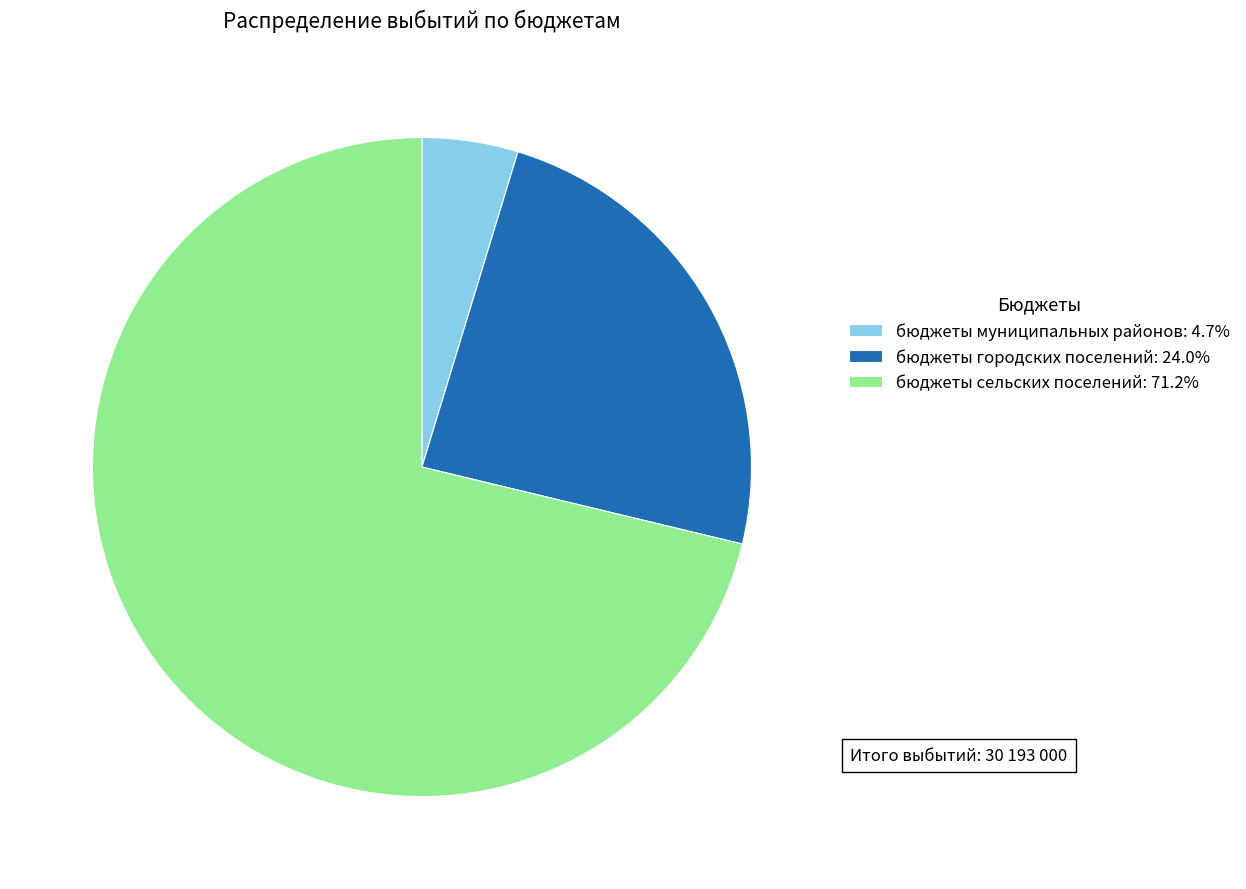

Approximately how many times larger is the value at бюджеты сельских поселений: 71.2% compared to бюджеты городских поселений: 24.0%?

3.0